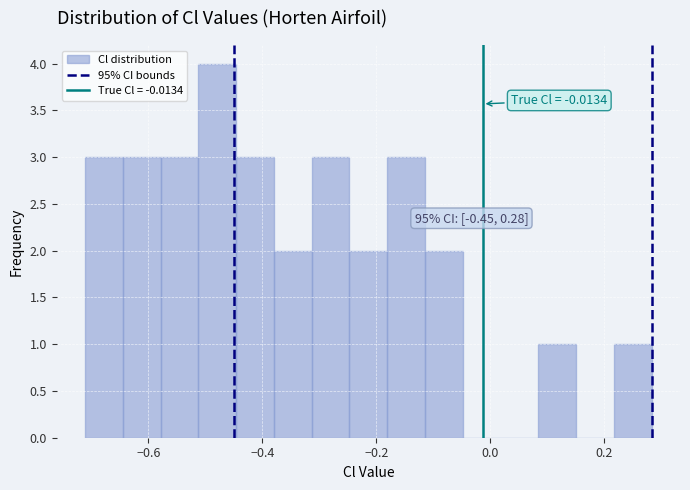

Around what value on the x-axis is the tallest bar? Give the approximate position of its centre, as read against the axis.

-0.48